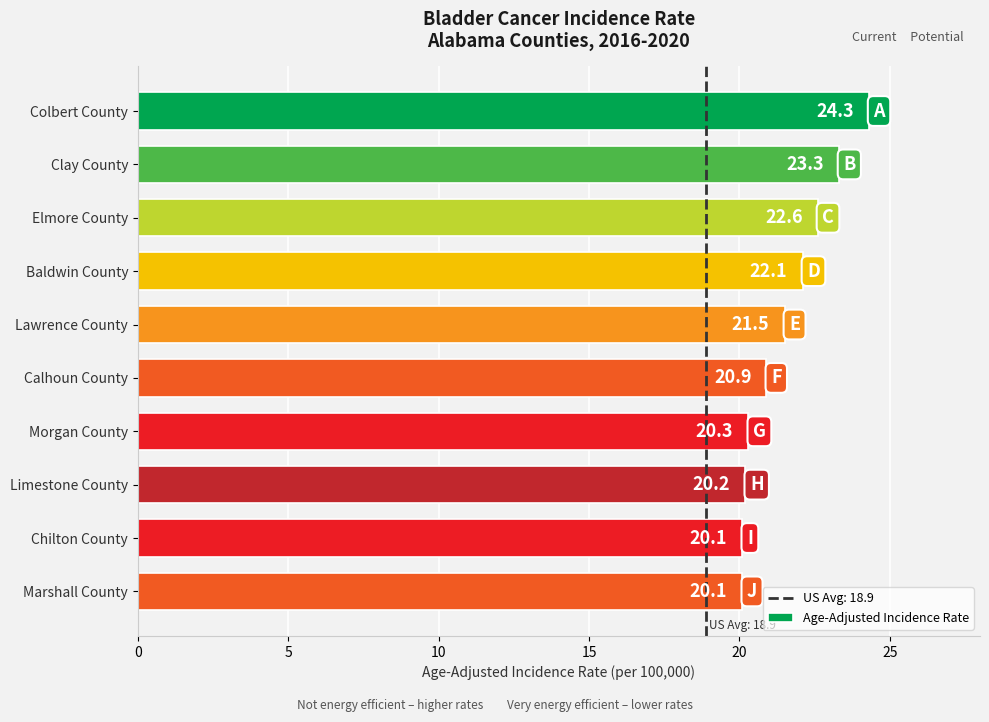

Approximately how many times larger is the value at Marshall County compared to Chilton County?

1.0